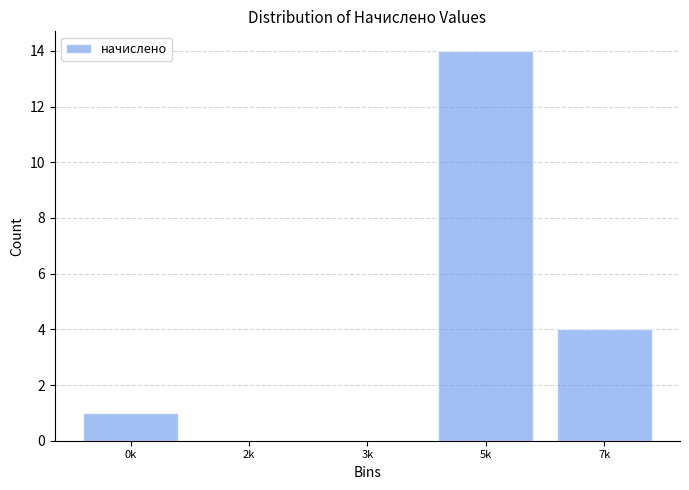

Reading right to left, transcribe all the data shown in this chart.

7k=4	5k=14	3k=0	2k=0	0k=1